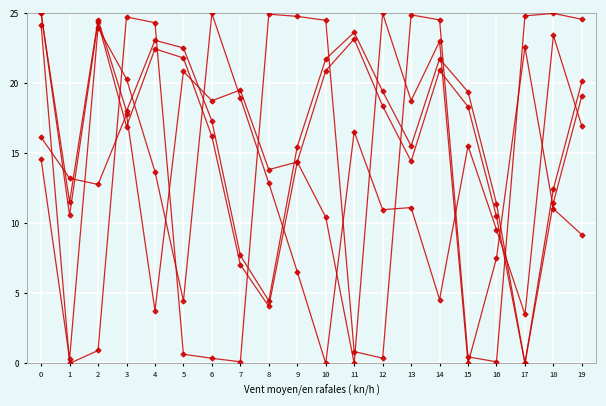

How many categories are shown in the chart?

20